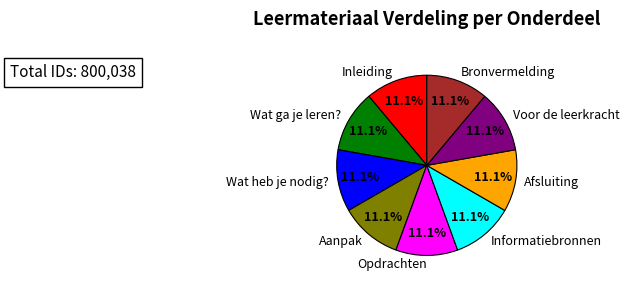

What percentage is the Inleiding slice, to the nearest percent?

11%